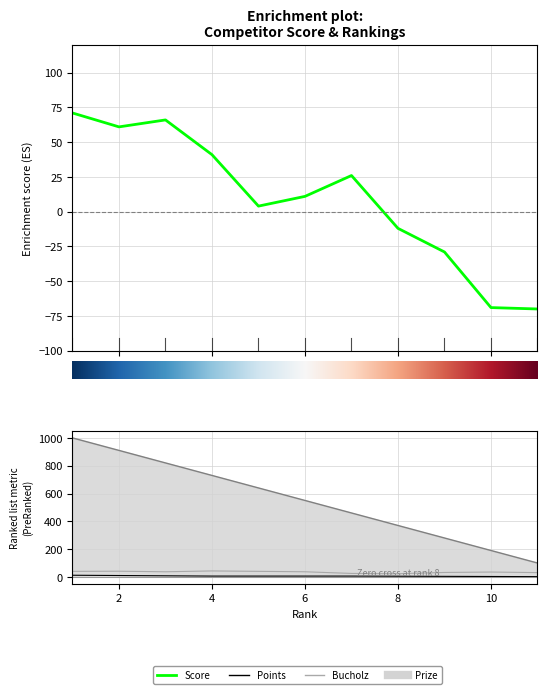

What is the average value of the Points series?

6